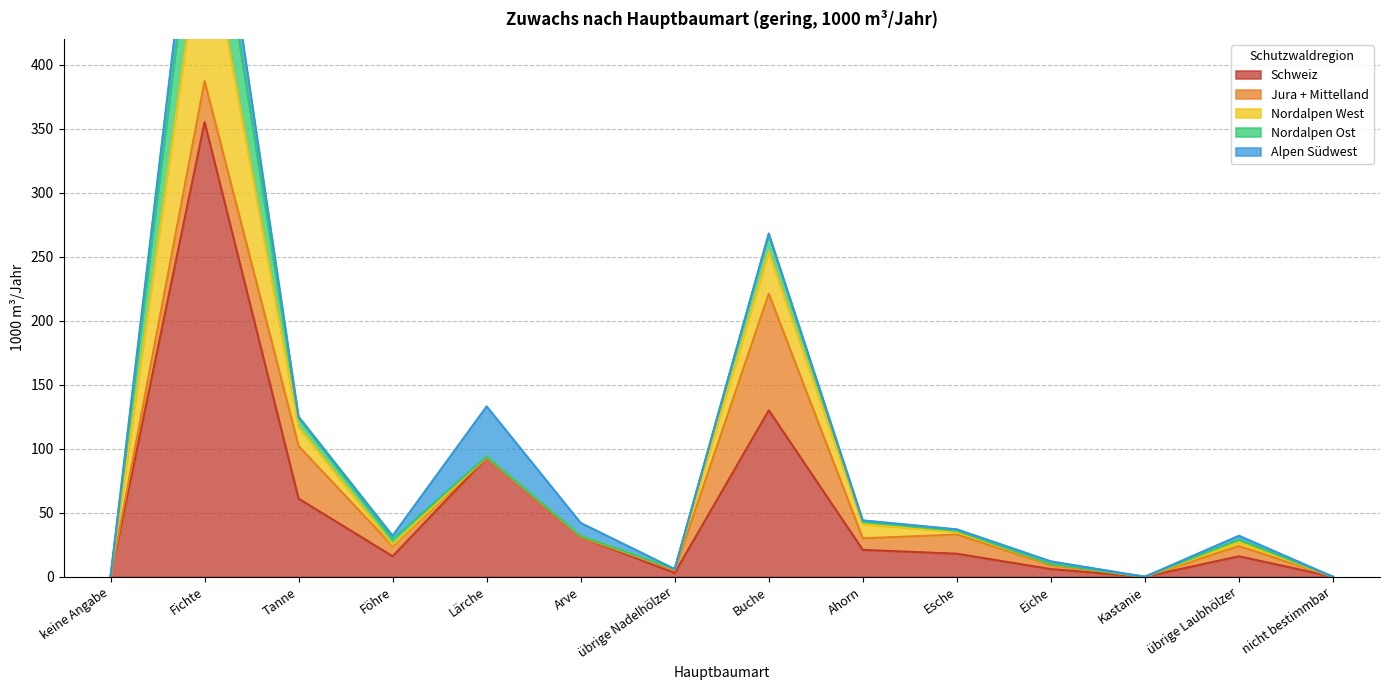

At which label does Schweiz reach its peak?

Fichte